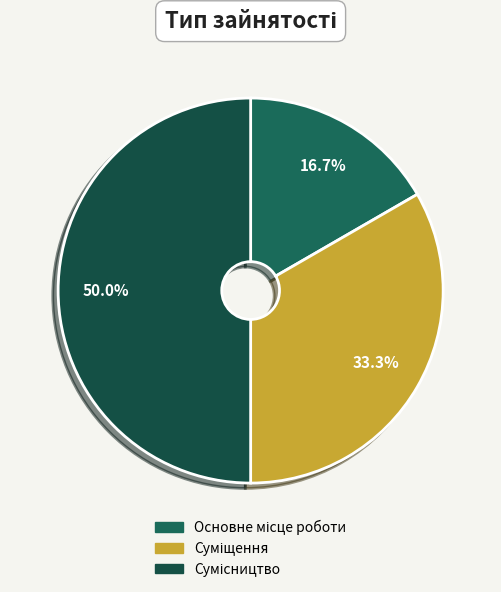

How many slices are in this pie chart?

3